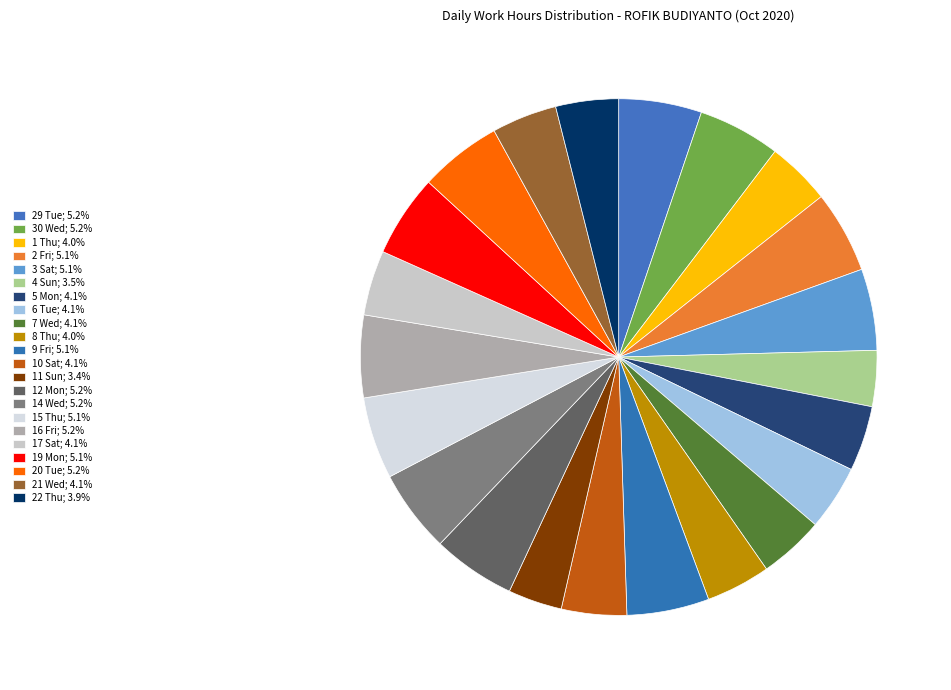

How many slices are in this pie chart?

22